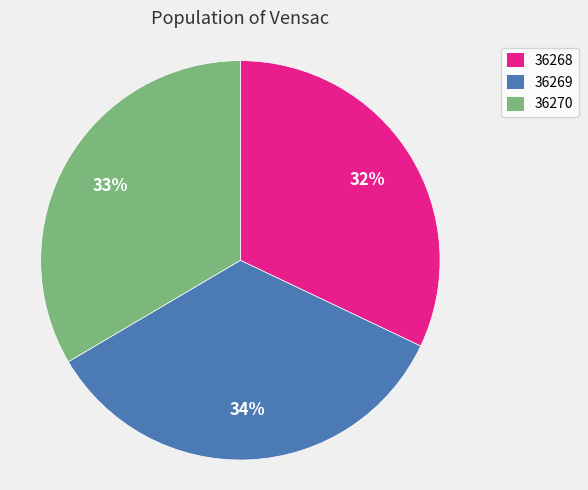

What is the smallest slice in the pie chart?

36268